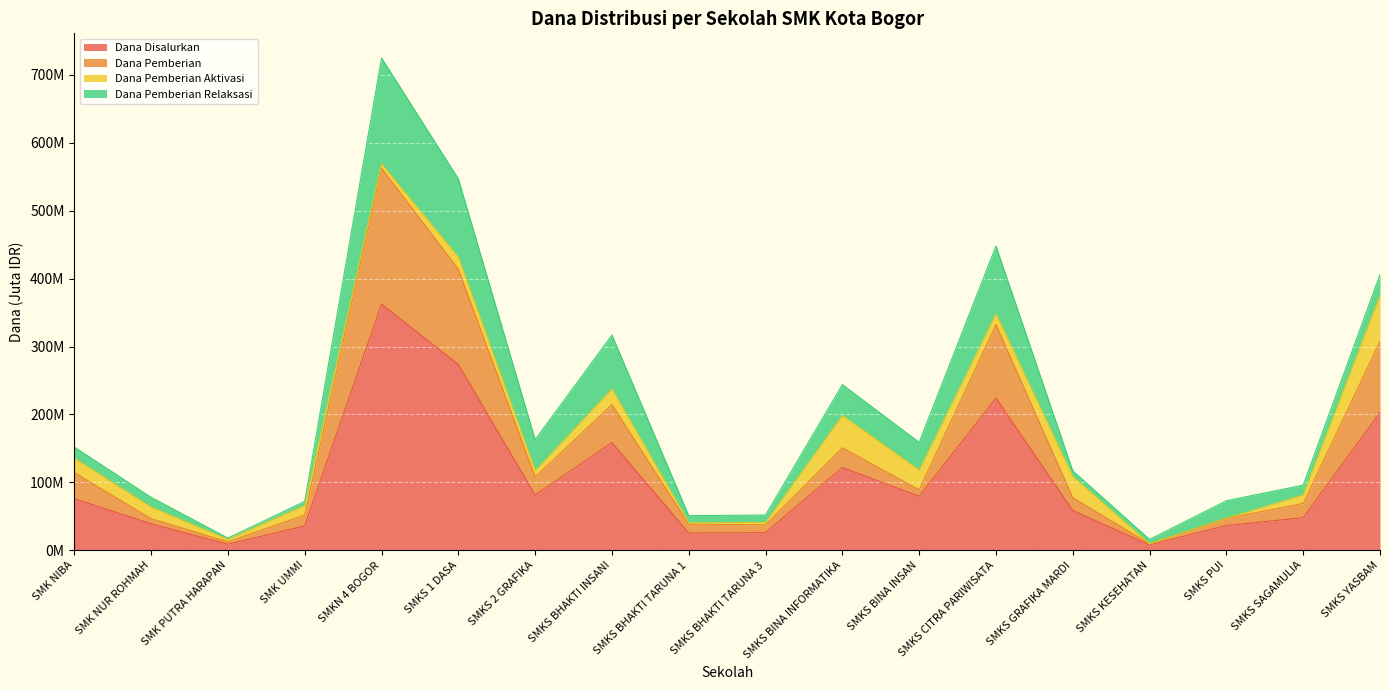

What are all the series names shown in the legend?

Dana Disalurkan, Dana Pemberian, Dana Pemberian Aktivasi, Dana Pemberian Relaksasi